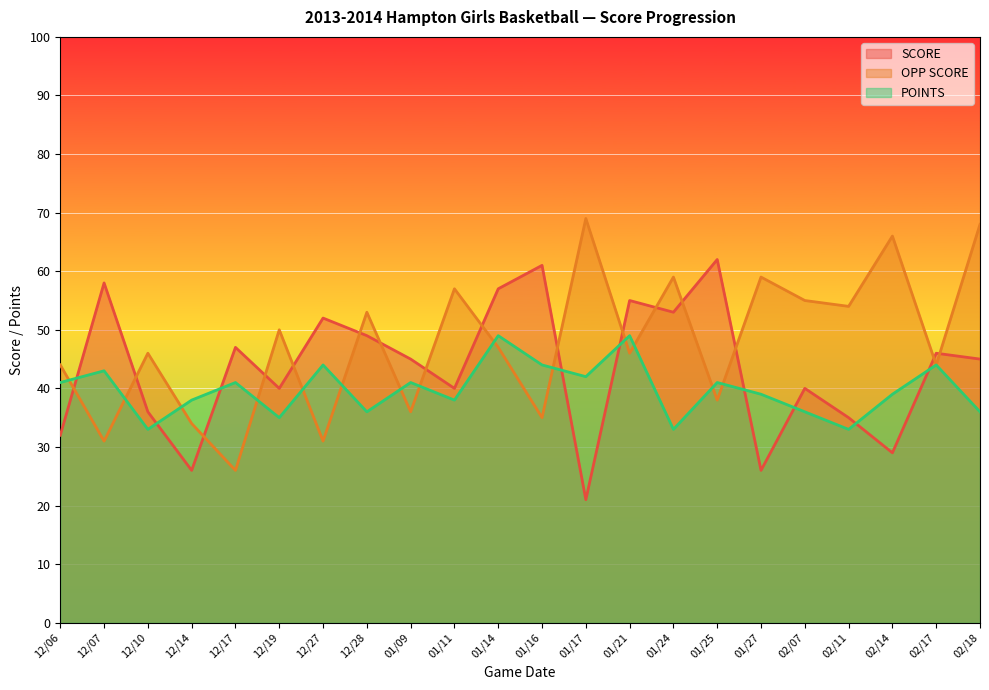

What is the difference between the highest and lowest values at 12/28?

17